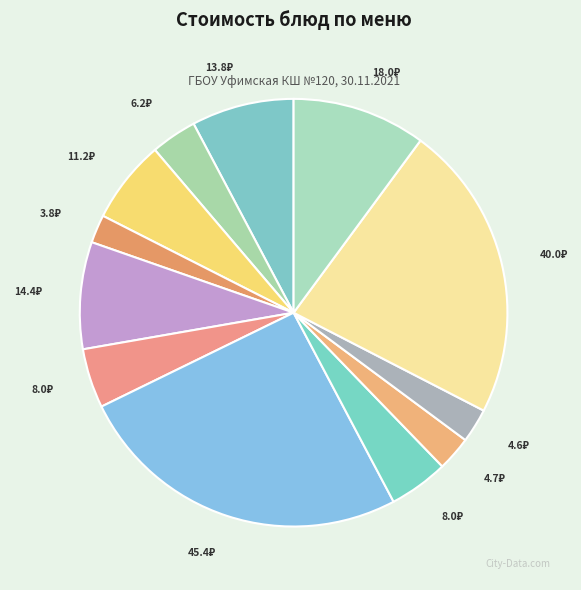

To the nearest percent, what is the difference between the largest and smallest slice percentages?

23%